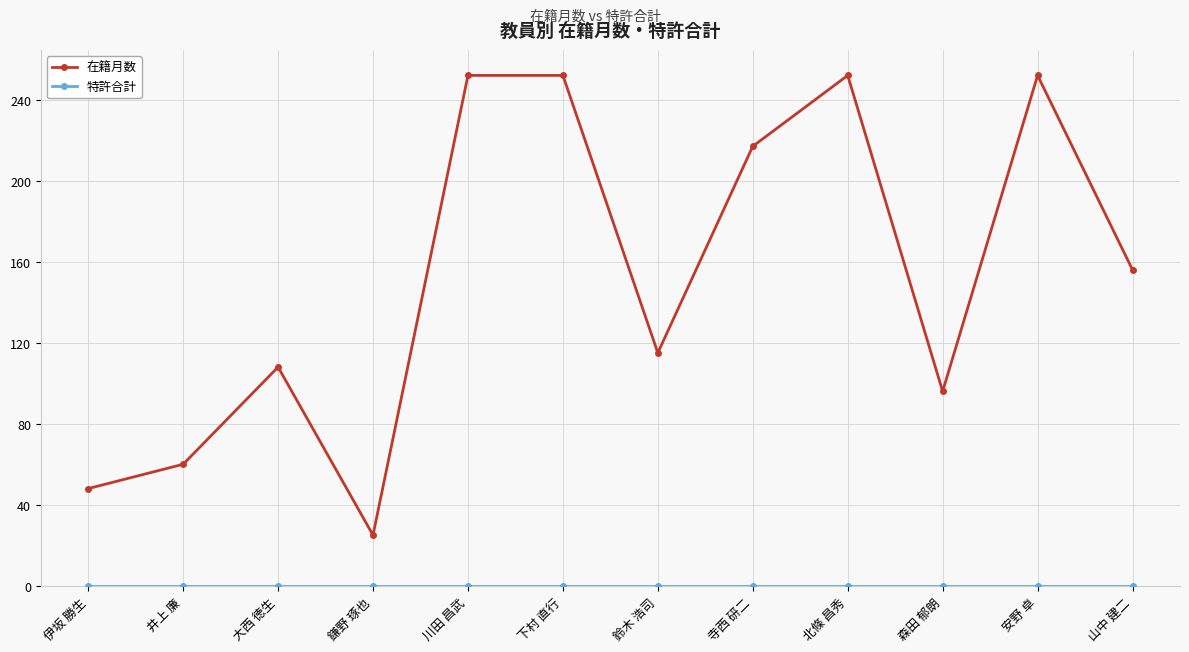

True or false: 在籍月数 has more than 0 interior local peaks.

True